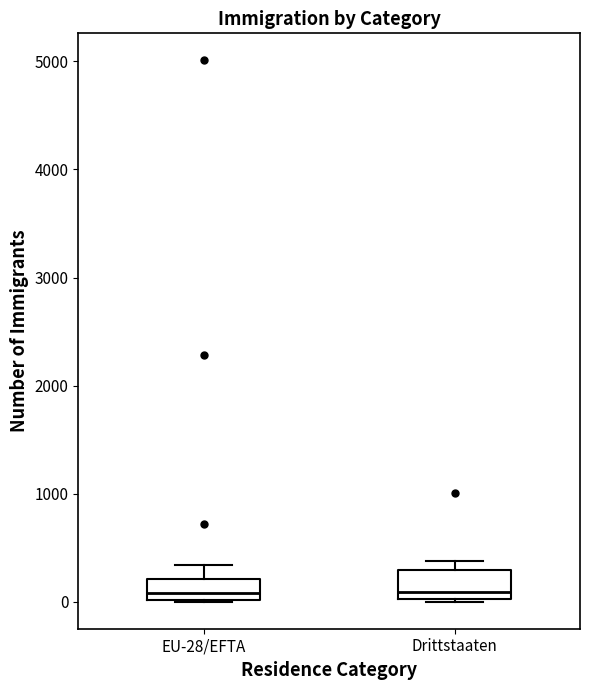

Reading left to right, transcribe this box plot: for each box, give where its median line is, the range the box spans, and where its two whiskers end, as read against the y-axis. The values are not printed on the chart, so give them approximately, as read against the axis.

EU-28/EFTA: median 100, box 0 to 200, whiskers 0 to 300
Drittstaaten: median 100, box 0 to 300, whiskers 0 to 400